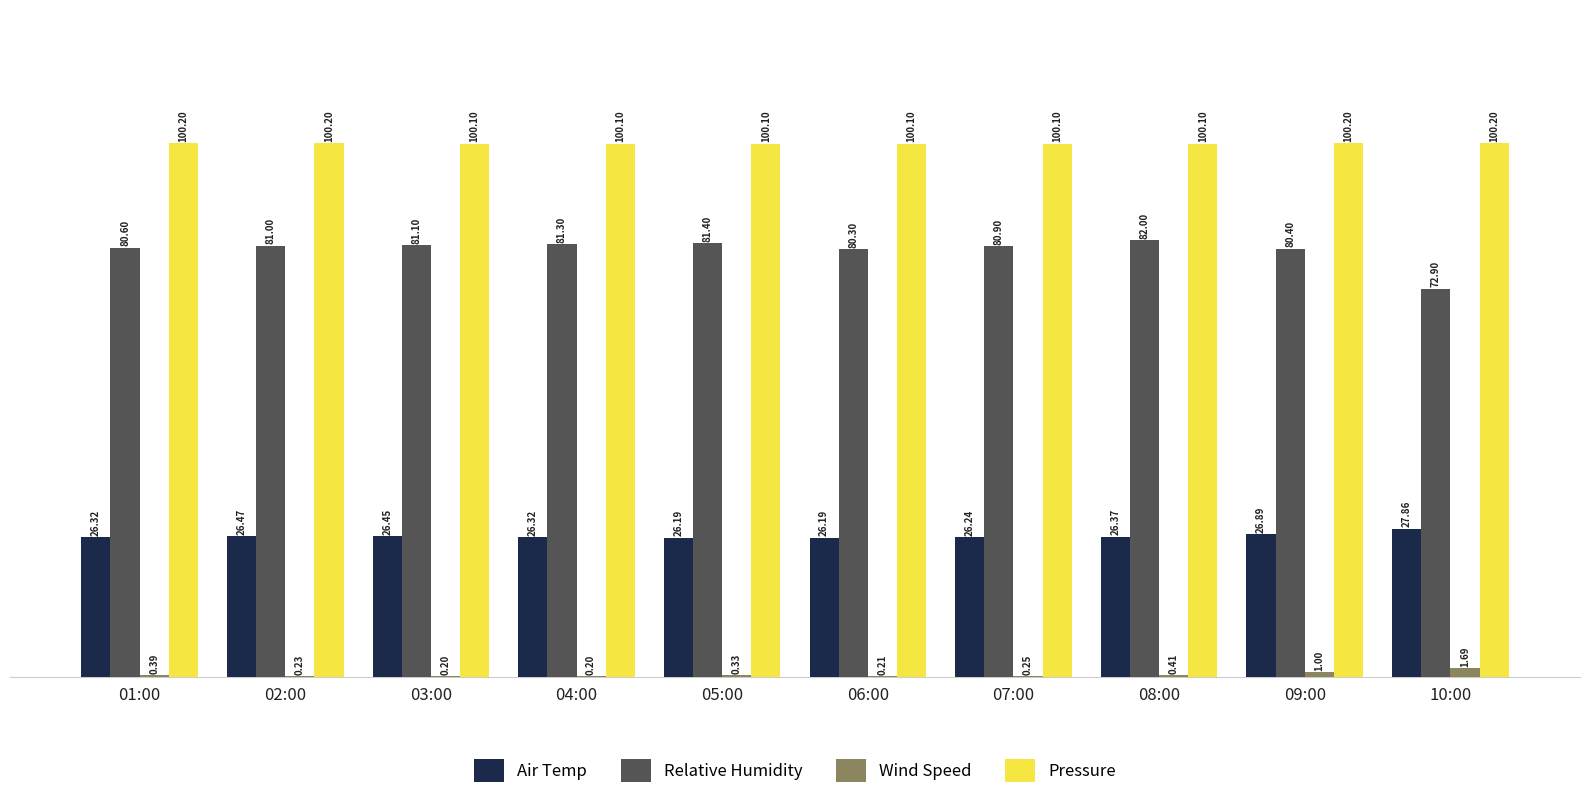

What is the sum of all Pressure values?

1001.4